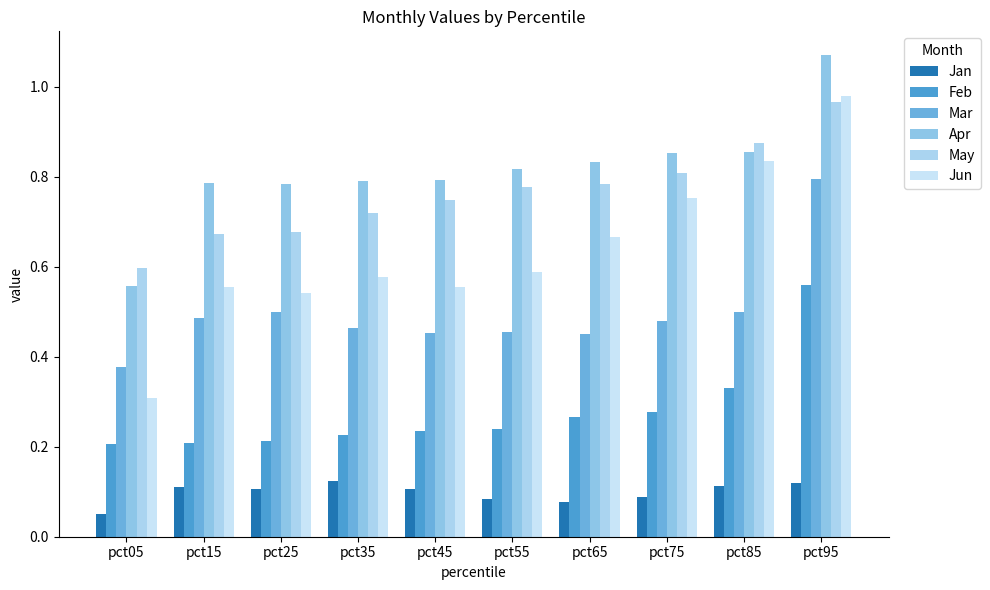

What are all the series names shown in the legend?

Jan, Feb, Mar, Apr, May, Jun